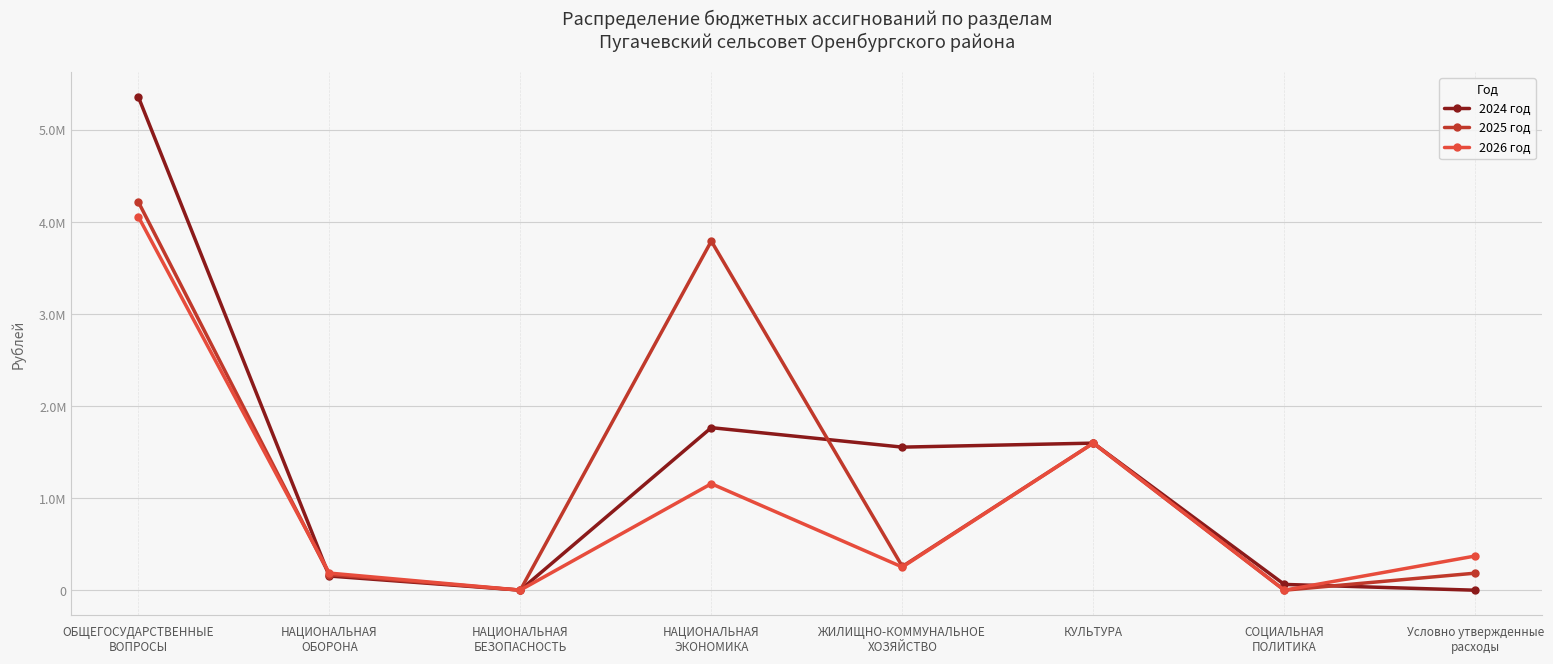

How many interior local peaks does the 2024 год series have?

2